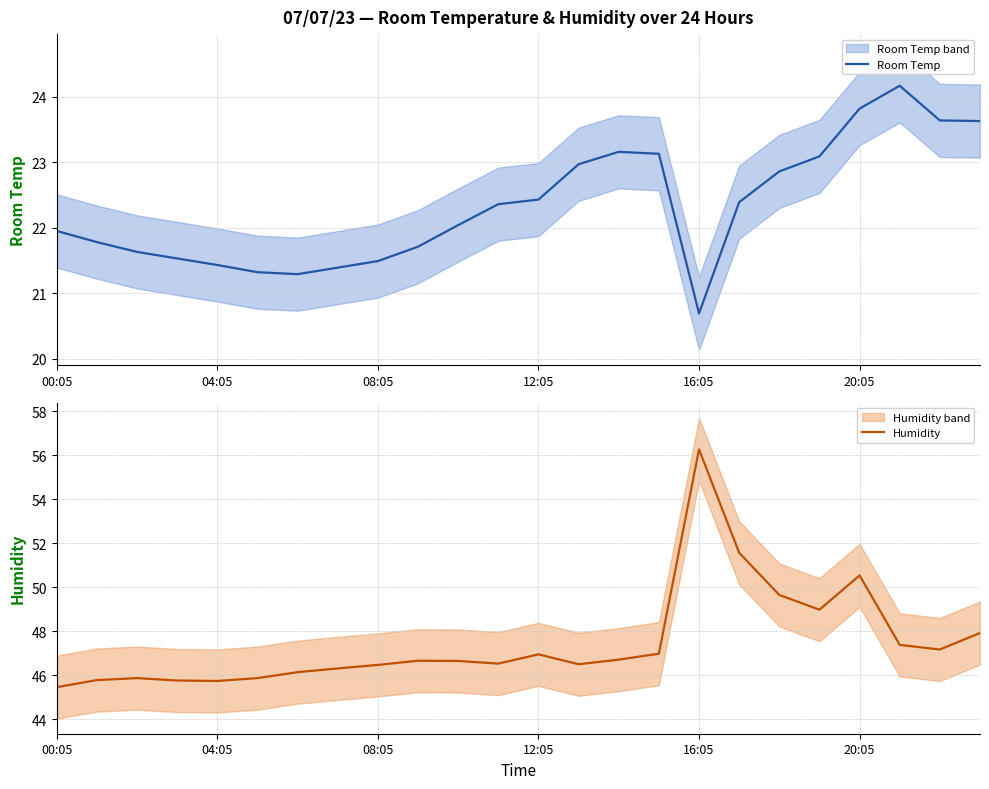

Which series has the largest total across all categories?

Humidity